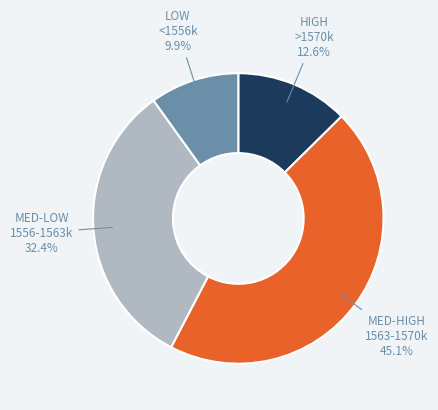

Is there any slice that represents more than half of the pie?

No